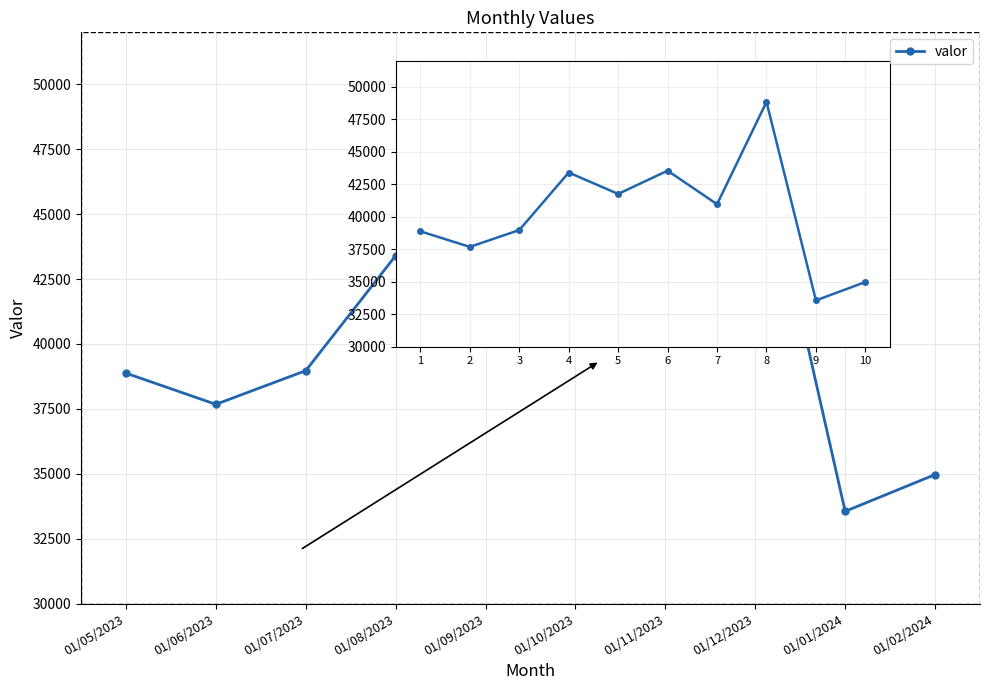

At which category does the chart reach its peak across all series?

01/12/2023